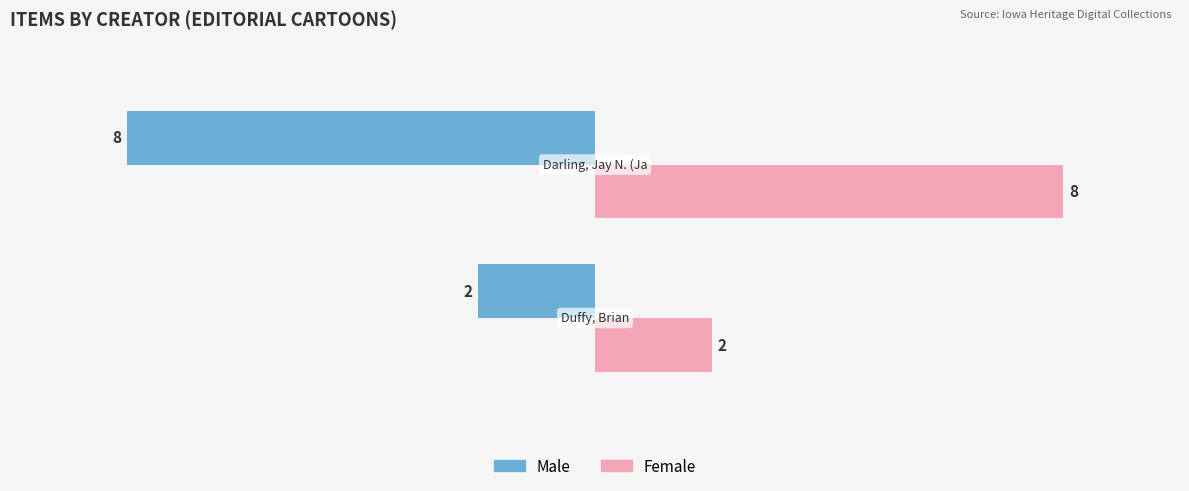

Which series has the largest total across all categories?

Female